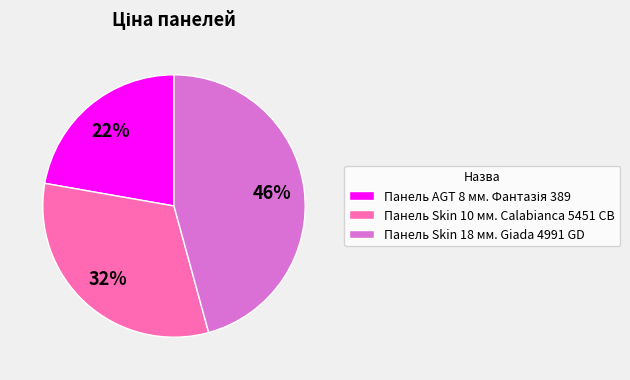

Is it true that Панель Skin 18 мм. Giada 4991 GD is 46% of the pie?

True